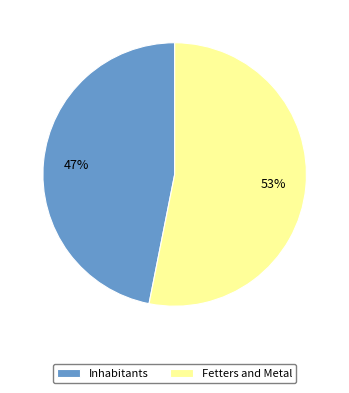

Between Fetters and Metal and Inhabitants, which is larger?

Fetters and Metal